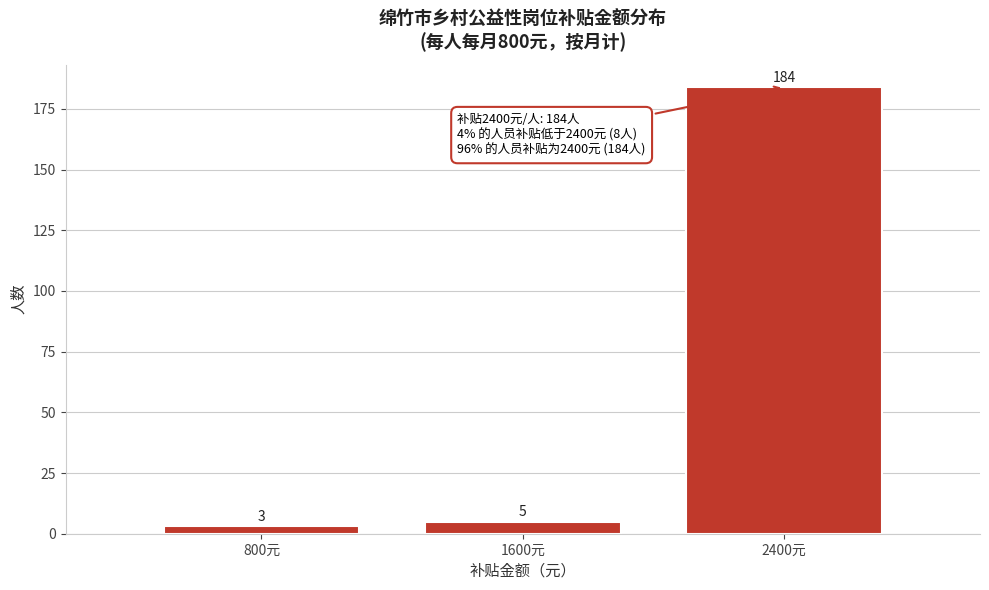

Reading left to right, extract all data points from this chart.

3	5	184